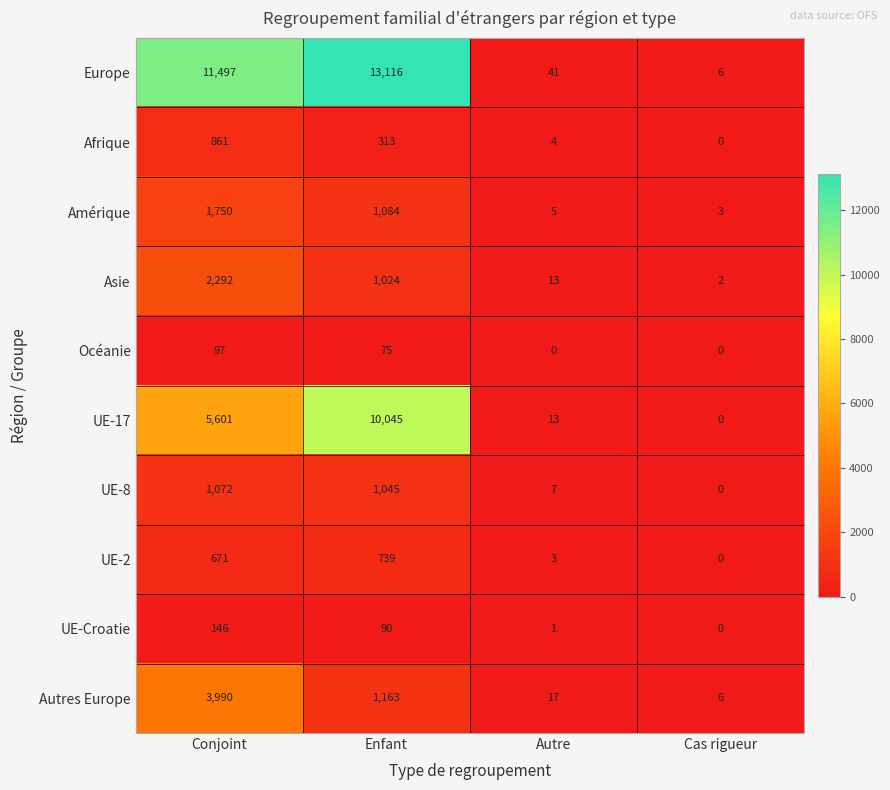

At how many categories does at least one series exceed 4027?

2